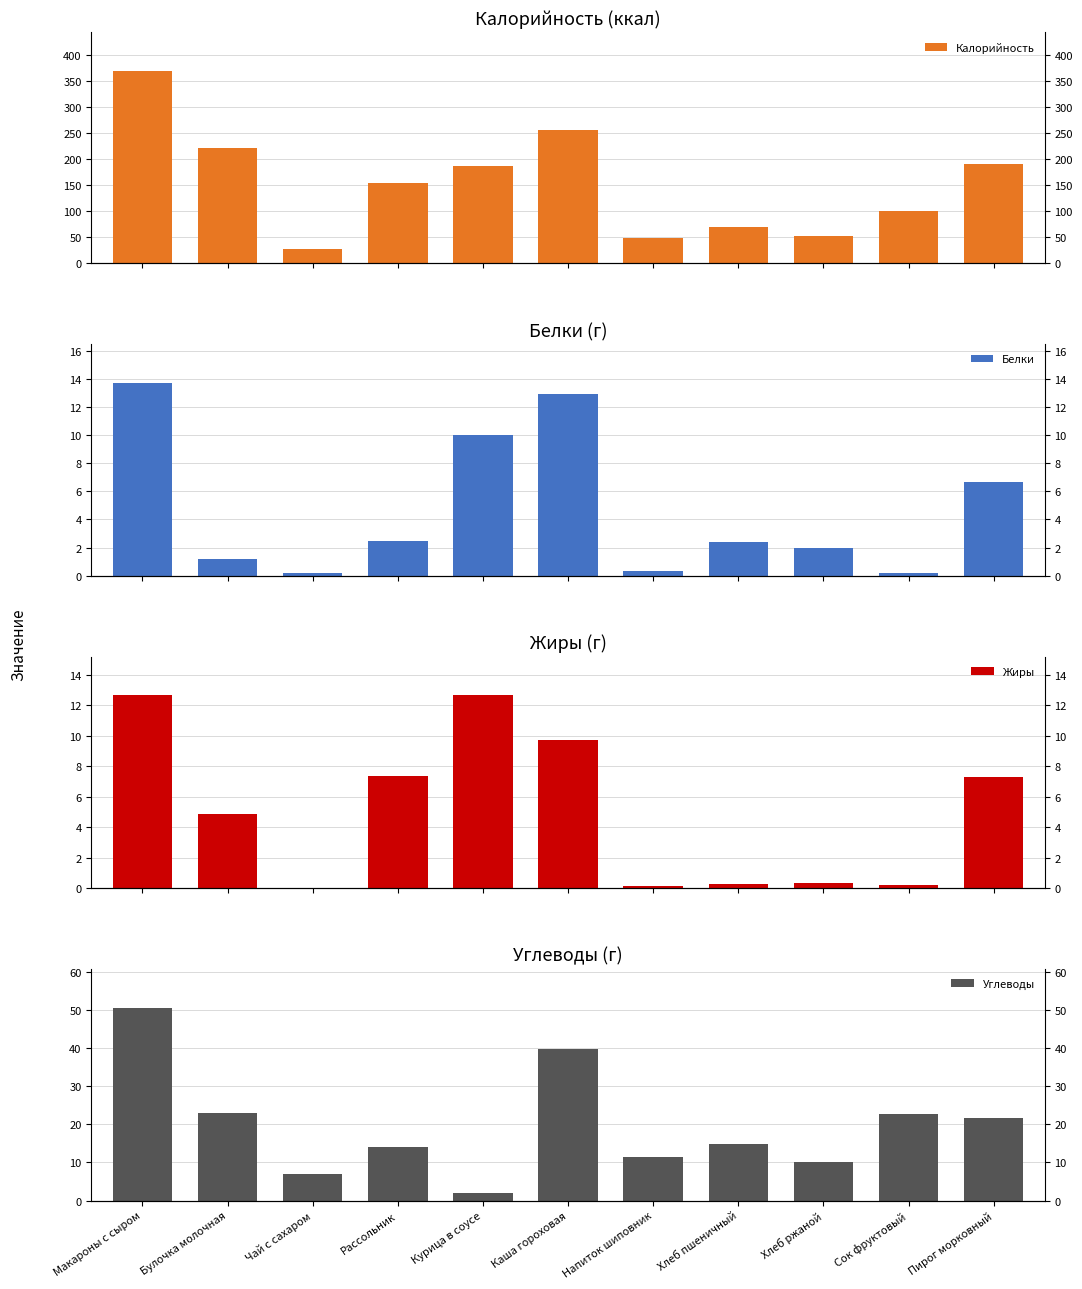

What is the label of the 5th bar from the left?

Курица в соусе